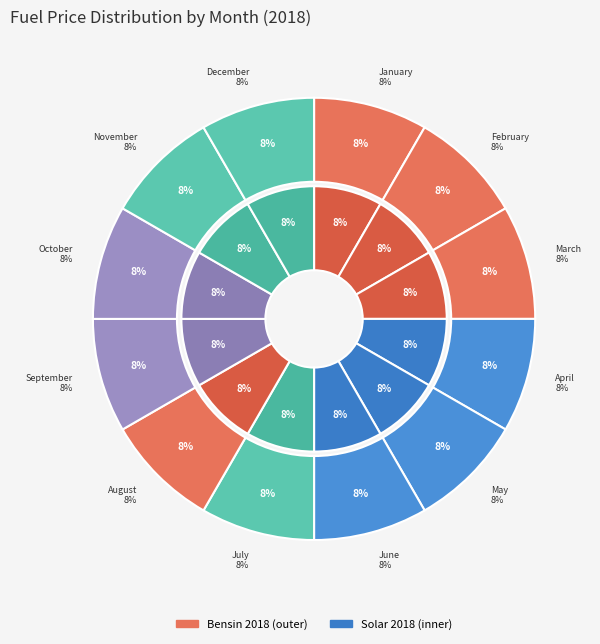

Rank the categories by Bensin 2018 value from highest to lowest.

January, February, March, April, May, June, July, August, September, October, November, December